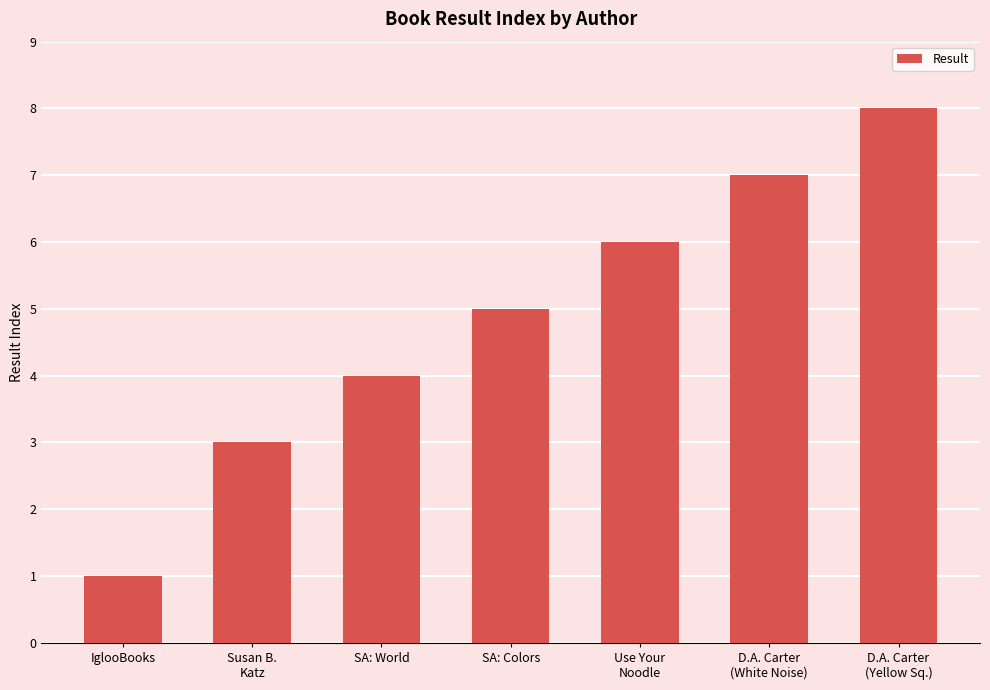

What is the average value?

5